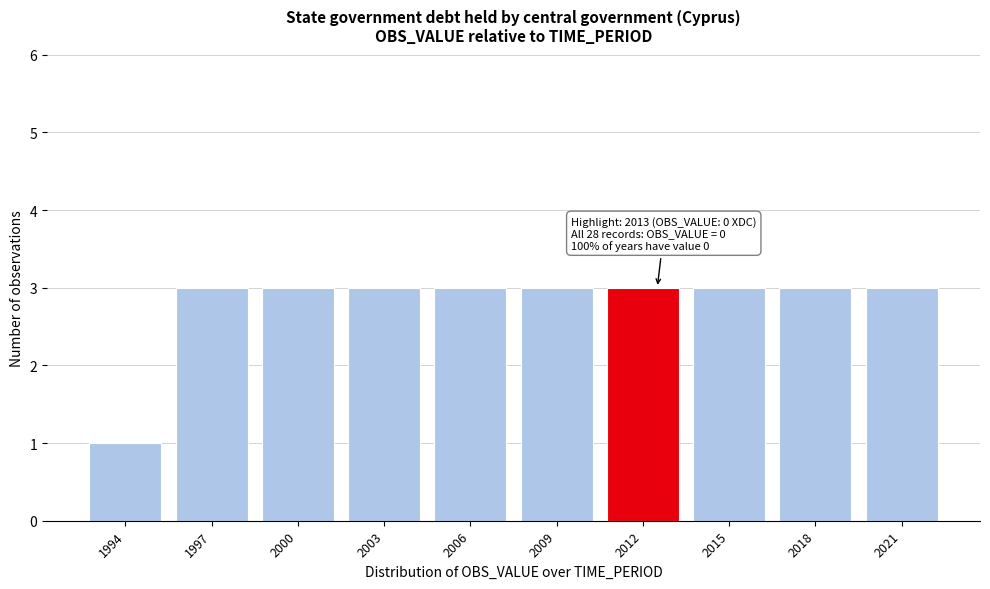

Reading left to right, transcribe all the data shown in this chart.

1	3	3	3	3	3	3	3	3	3